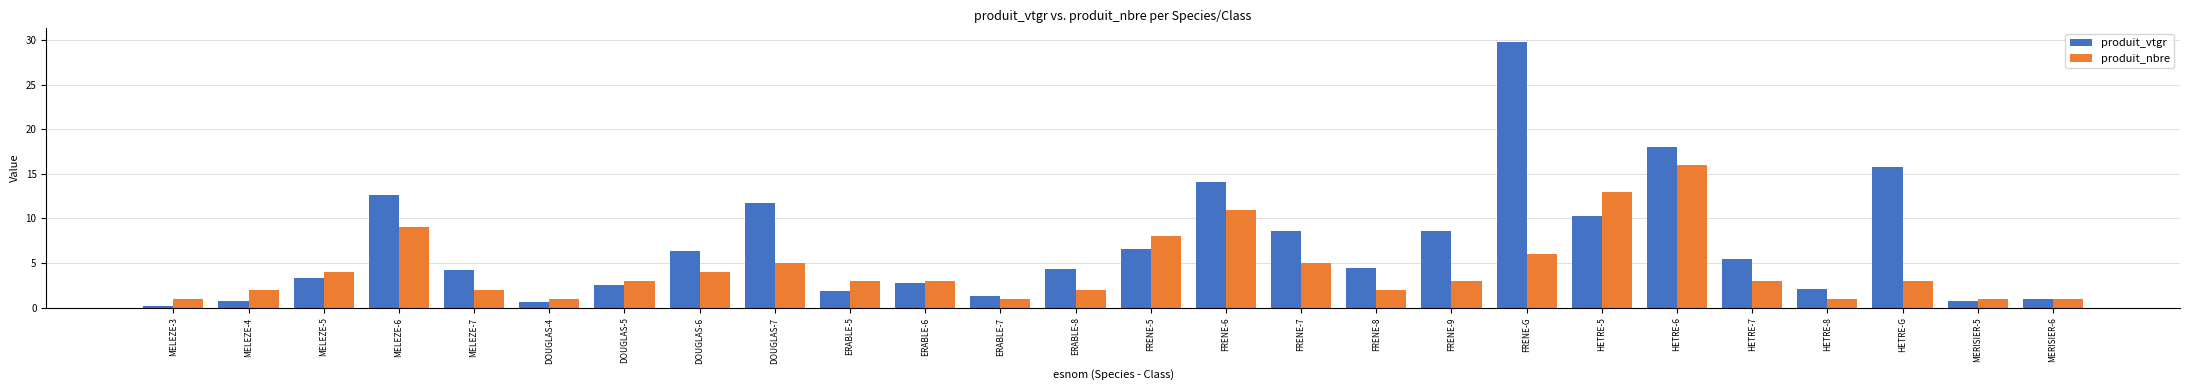

At DOUGLAS-6, list the series in order from largest to smallest.

produit_vtgr, produit_nbre